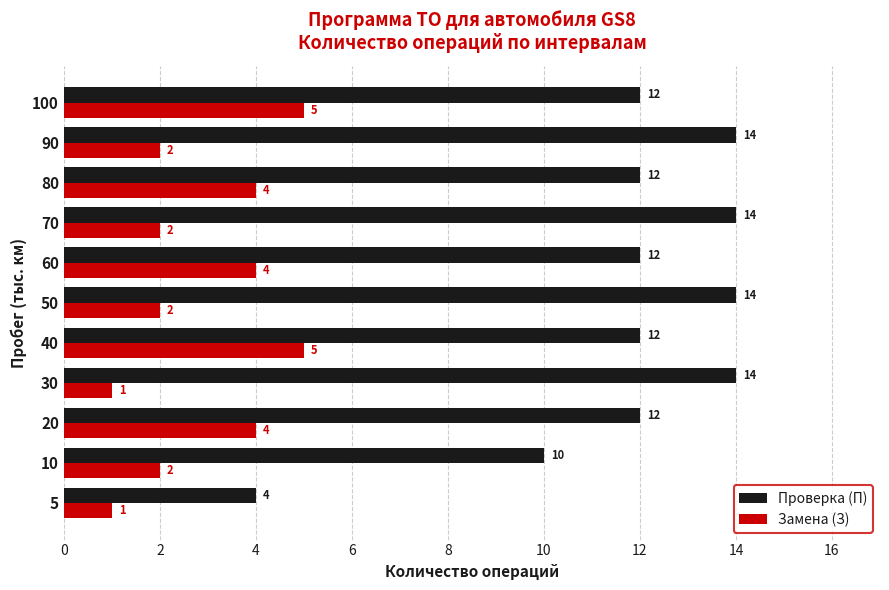

True or false: Замена (З) has a value of 2 at 90.

True